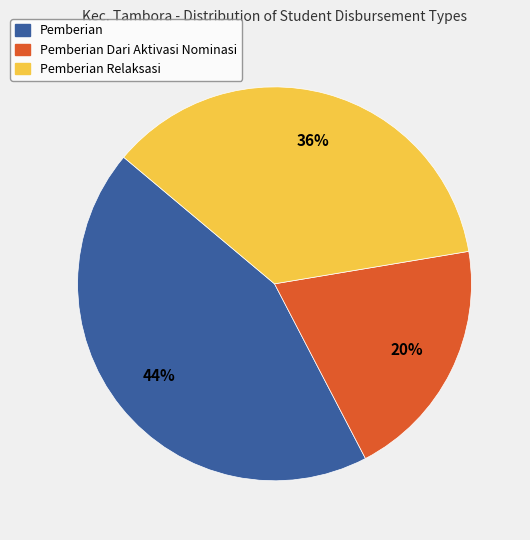

Is there any slice that represents more than half of the pie?

No